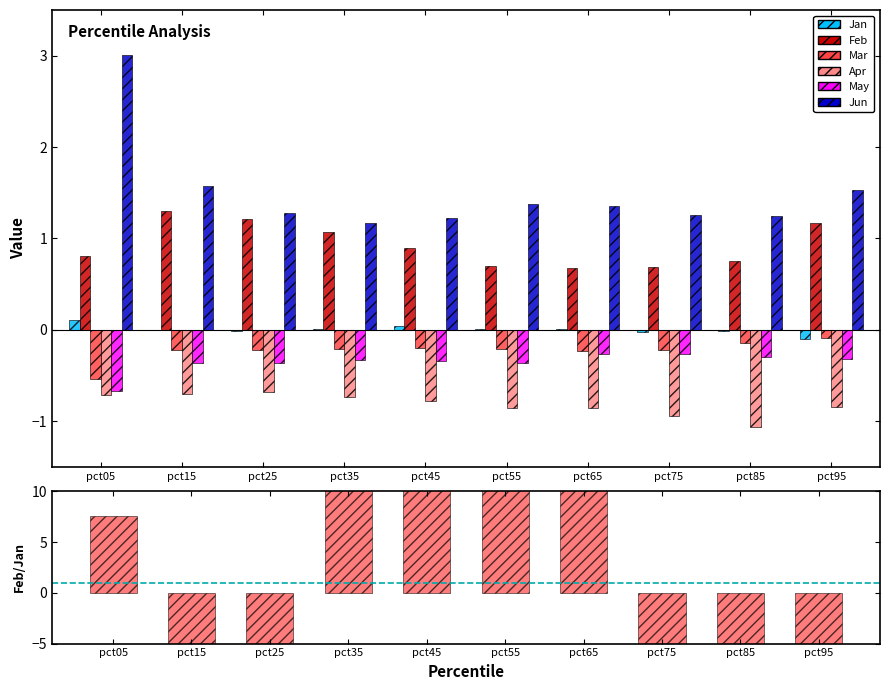

What is the smallest value displayed?

-1.1